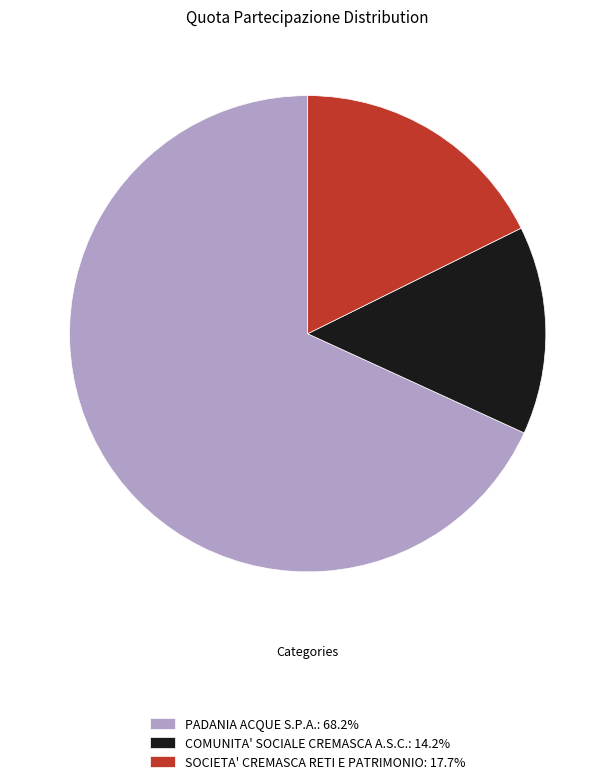

Is the sum of PADANIA ACQUE S.P.A.: 68.2% and COMUNITA' SOCIALE CREMASCA A.S.C.: 14.2% greater than half?

Yes